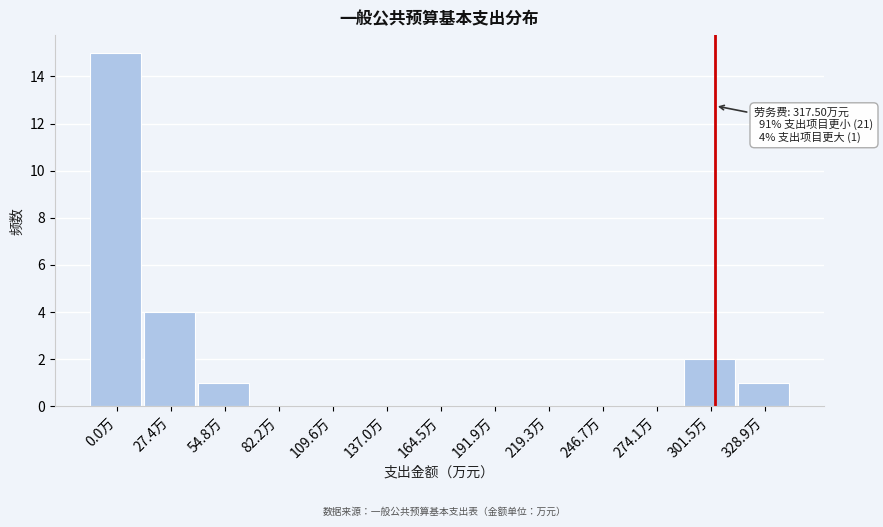

Reading left to right, transcribe all the data shown in this chart.

0.0万=15	27.4万=4	54.8万=1	82.2万=0	109.6万=0	137.0万=0	164.5万=0	191.9万=0	219.3万=0	246.7万=0	274.1万=0	301.5万=2	328.9万=1